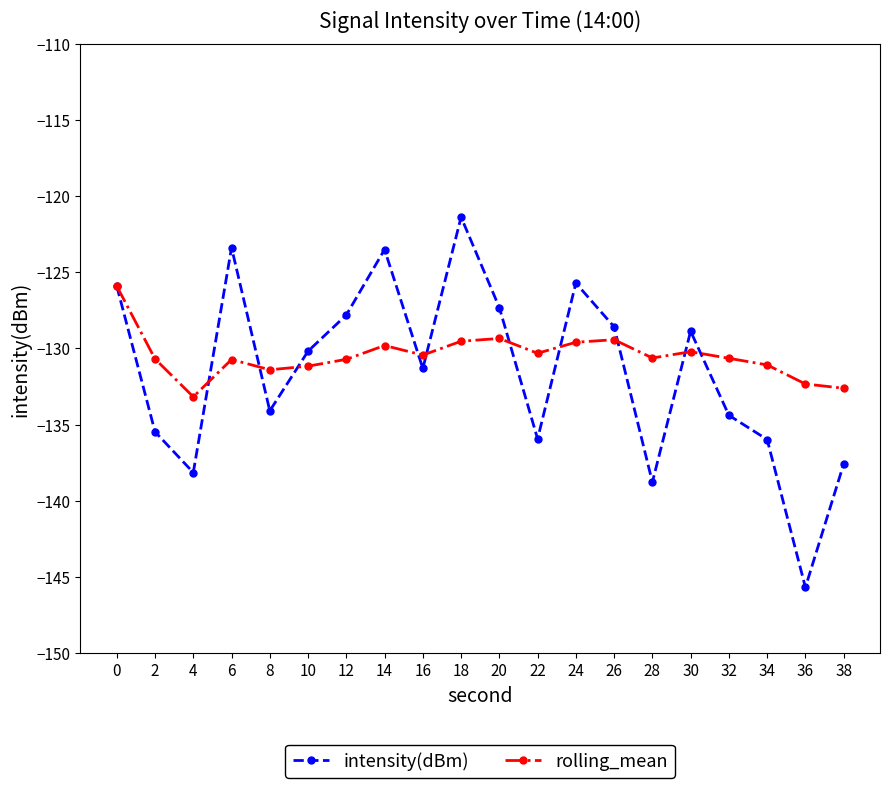

Which label corresponds to the largest value in the chart?

18